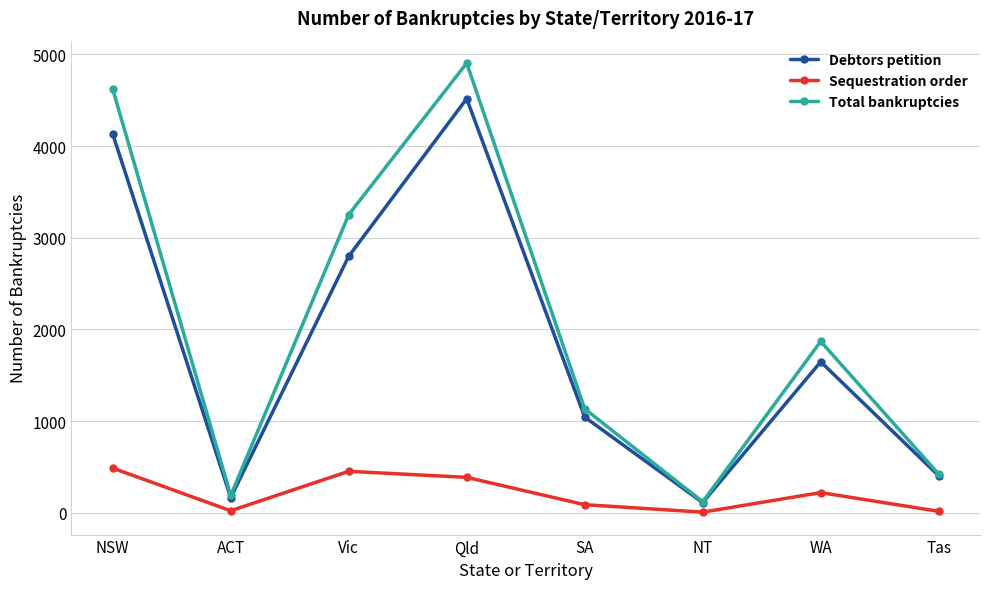

How many lines are shown in the chart?

3